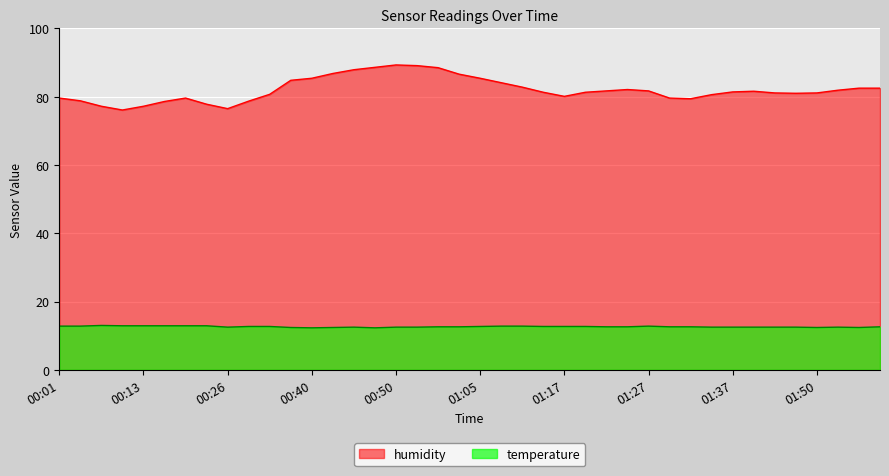

Does the chart display data point markers on the line(s)?

No